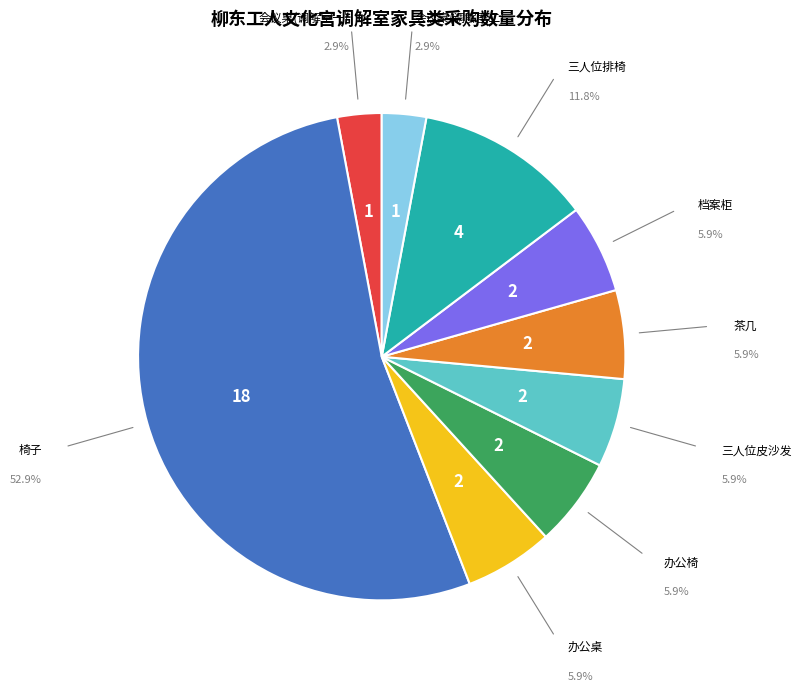

Is there a majority slice in this chart?

Yes